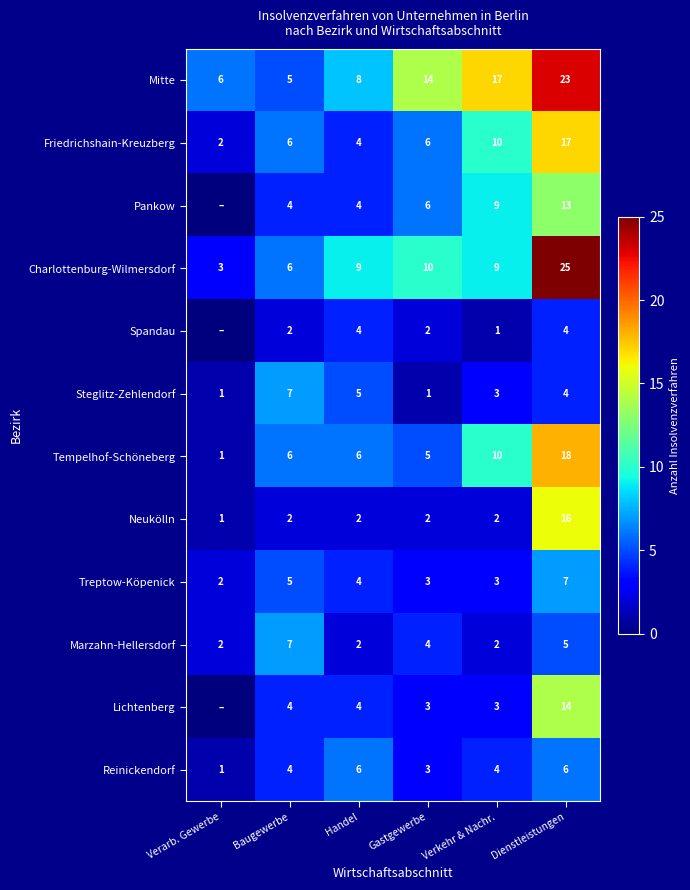

True or false: Reinickendorf has a value of 2 at Verkehr & Nachr..

False